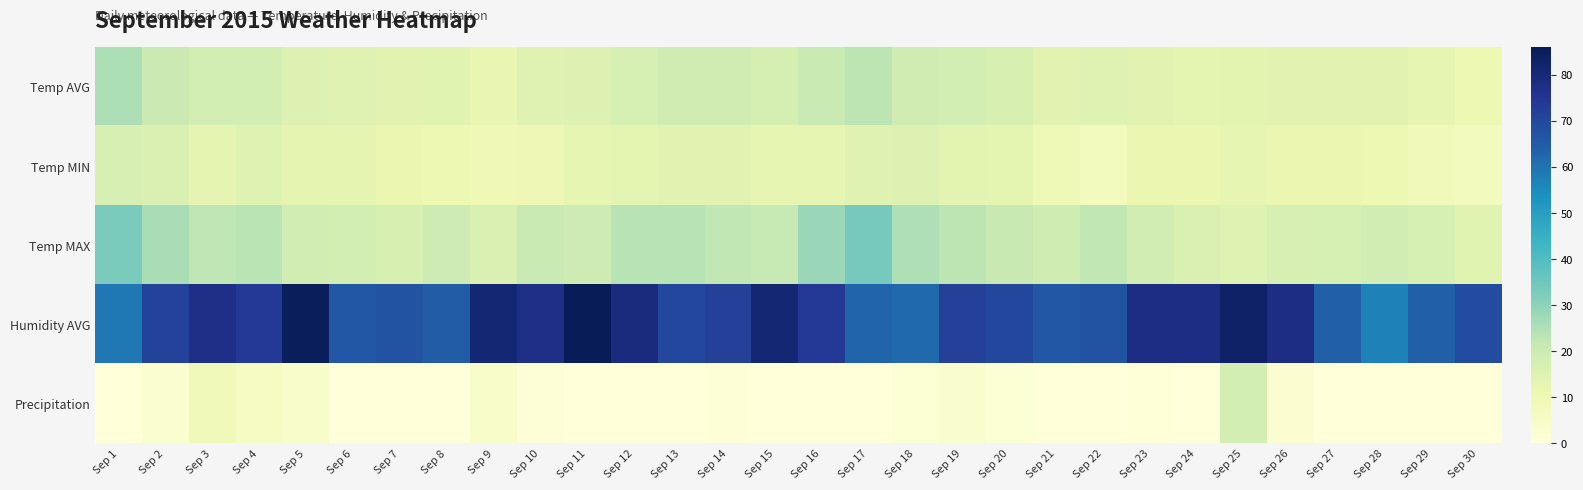

Which series has the largest range (max minus min)?

Humidity AVG